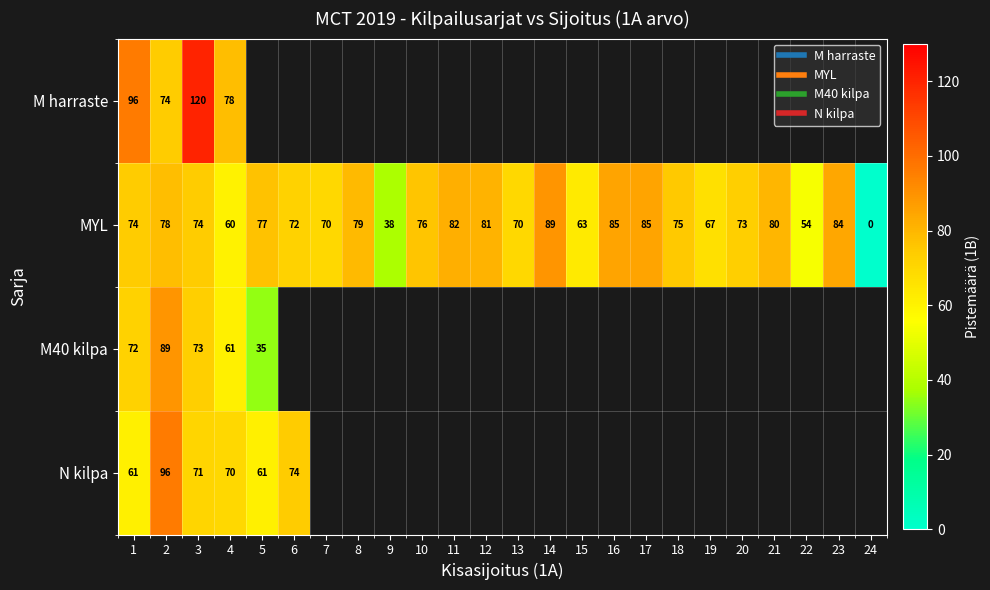

Which series has the widest spread of values?

MYL